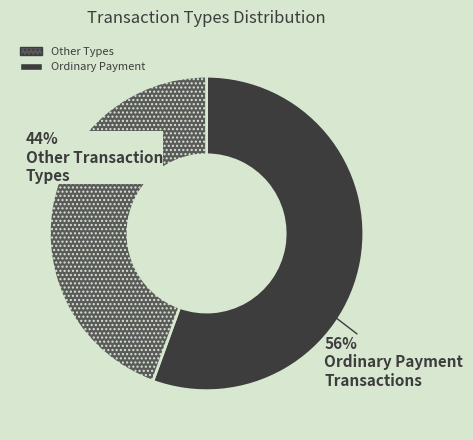

Is there a majority slice in this chart?

Yes